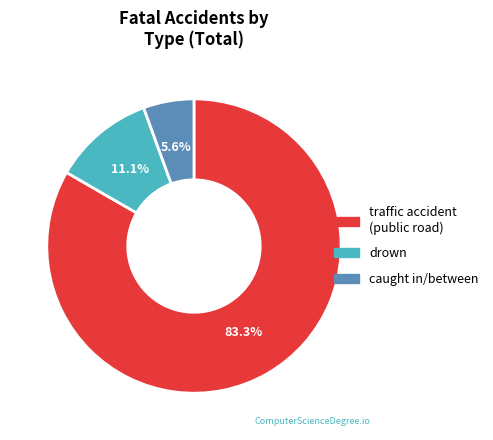

Does traffic accident (public road) represent more than half of the total?

Yes